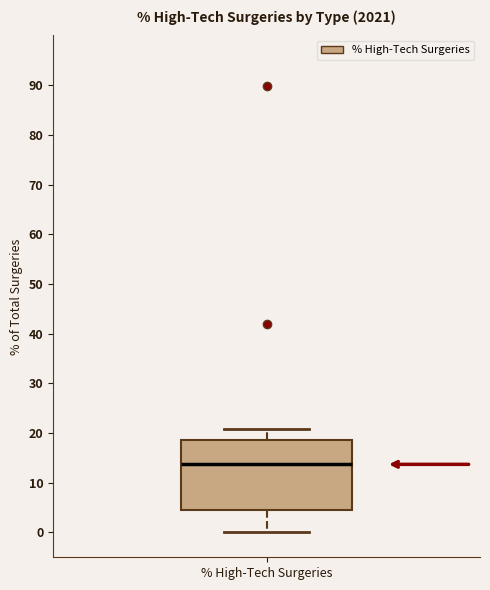

Transcribe this box plot: give where the median line is, the range the box spans, and where the two whiskers end, as read against the y-axis. The values are not printed on the chart, so give them approximately, as read against the axis.

median 14, box 5 to 19, whiskers 0 to 21